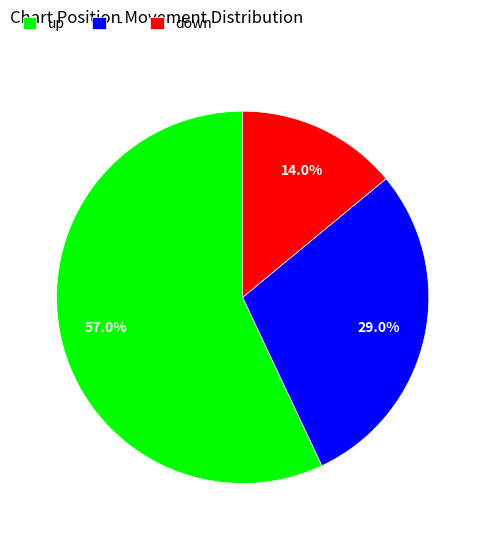

To the nearest percent, what is the combined percentage of down and -?

43%